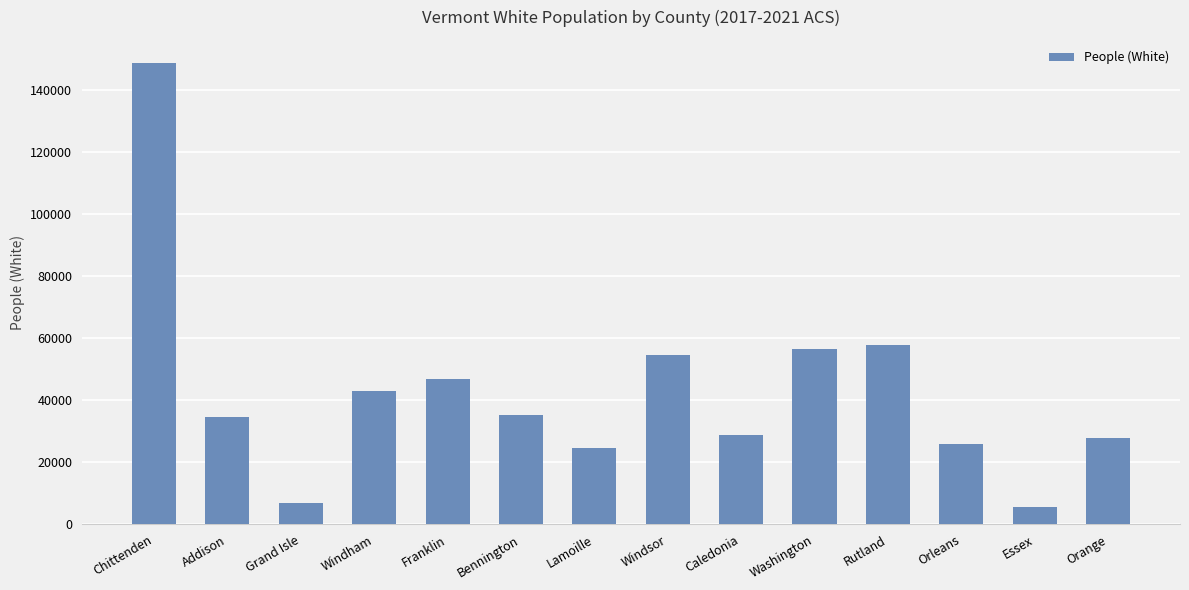

What is the change in value from Windham to Bennington?

-7703